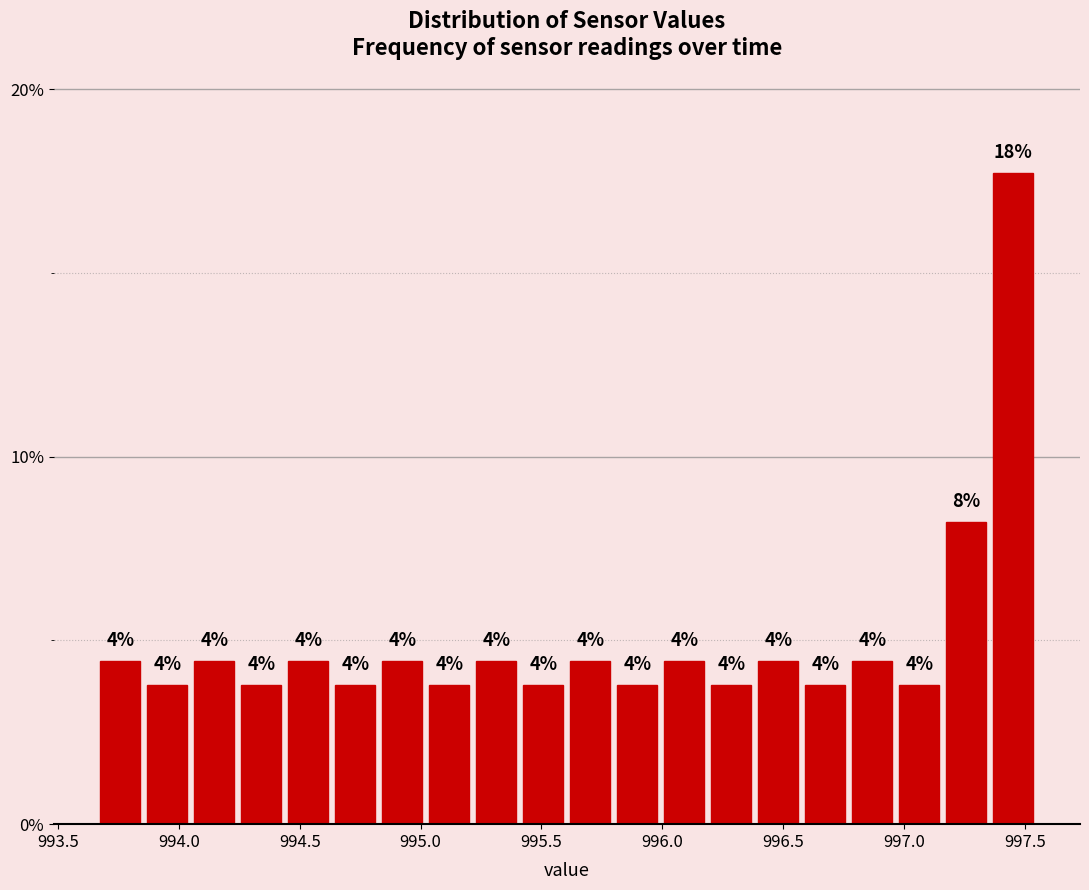

Around what value on the x-axis is the tallest bar? Give the approximate position of its centre, as read against the axis.

997.45